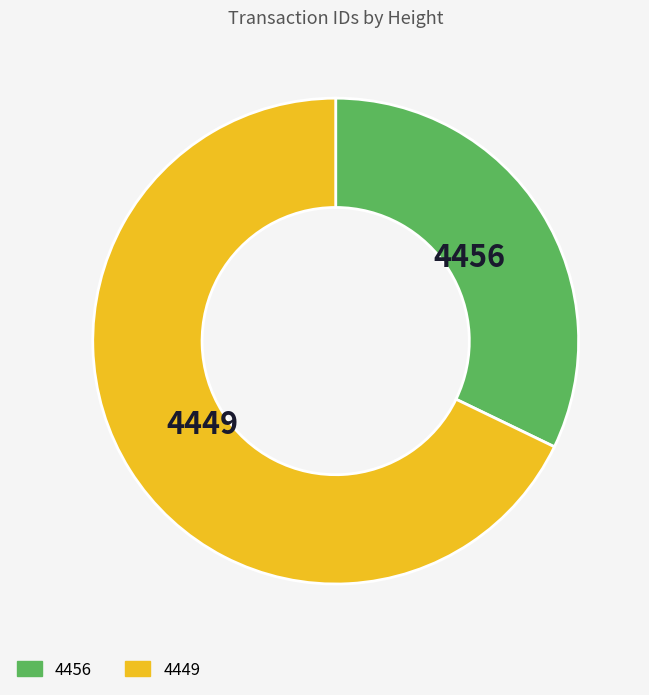

Is the sum of 4456 and 4449 greater than half?

Yes